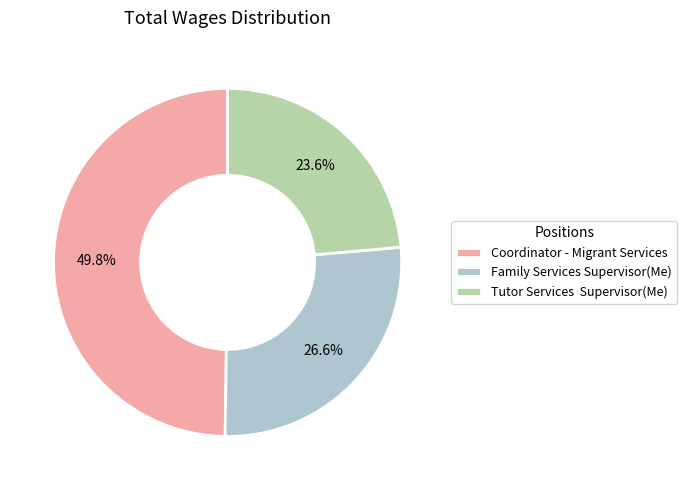

Combined, do Tutor Services Supervisor(Me) and Coordinator - Migrant Services account for over 50%?

Yes